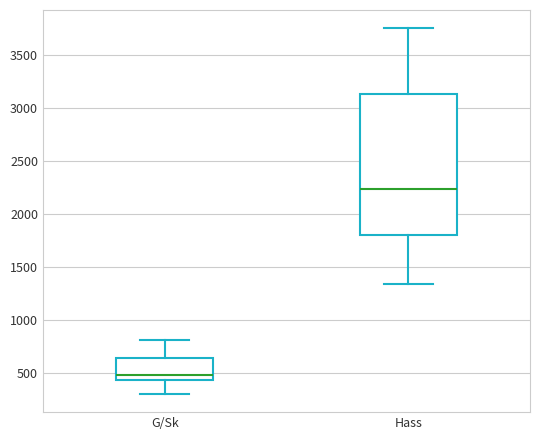

Reading left to right, transcribe this box plot: for each box, give where its median line is, the range the box spans, and where its two whiskers end, as read against the y-axis. The values are not printed on the chart, so give them approximately, as read against the axis.

G/Sk: median 500, box 450 to 650, whiskers 300 to 800
Hass: median 2250, box 1800 to 3150, whiskers 1350 to 3750